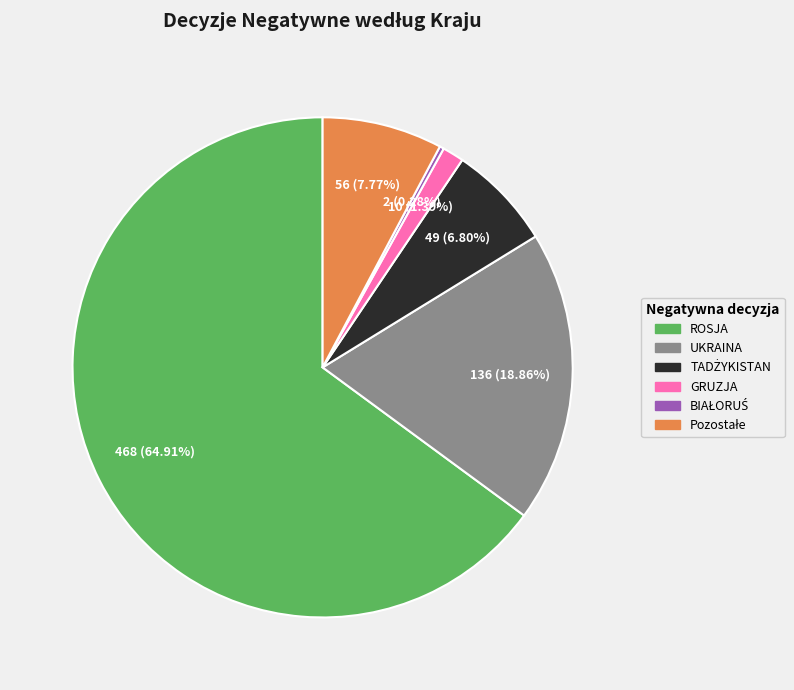

Is UKRAINA the majority of the pie?

No